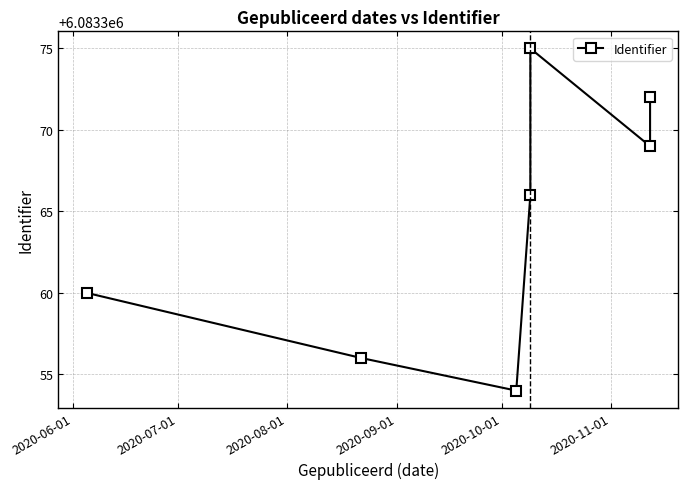

How many values exceed 6083366?

3